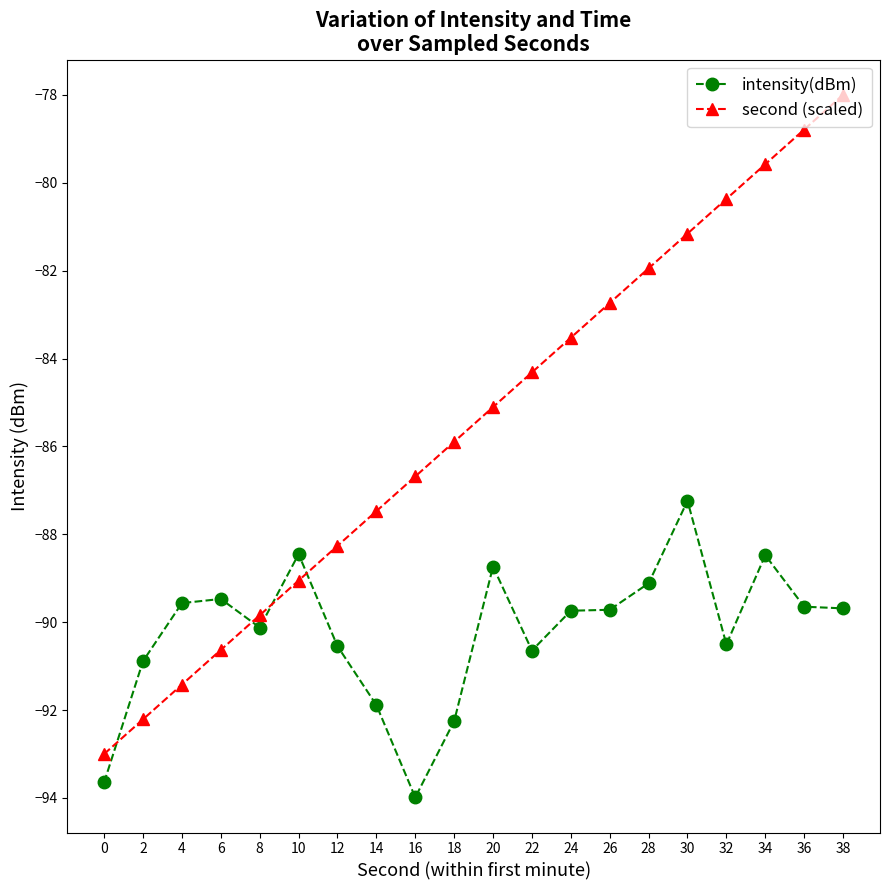

At 2, list the series in order from largest to smallest.

intensity(dBm), second (scaled)